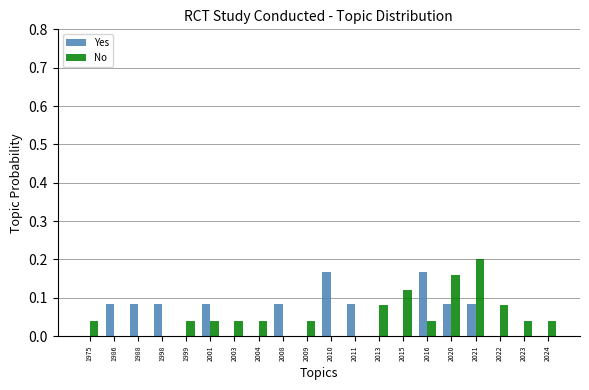

Between 2020 and 2023, which series saw the biggest shift?

No